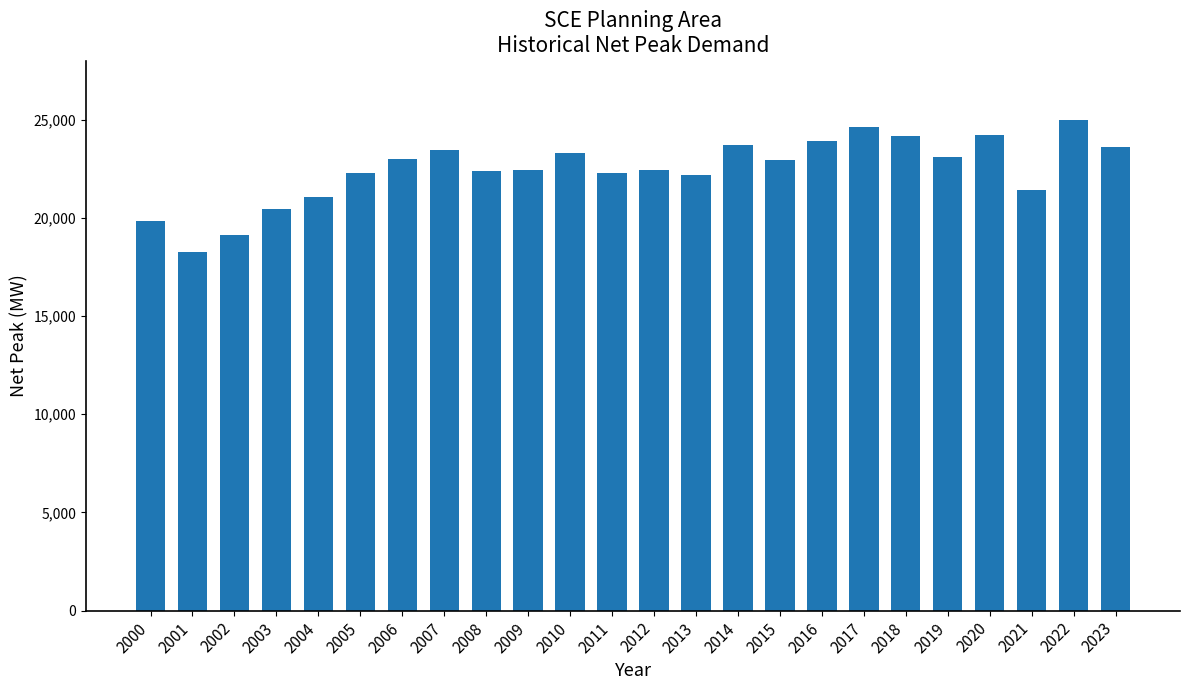

What is the difference between the values at 2018 and 2001?

5901